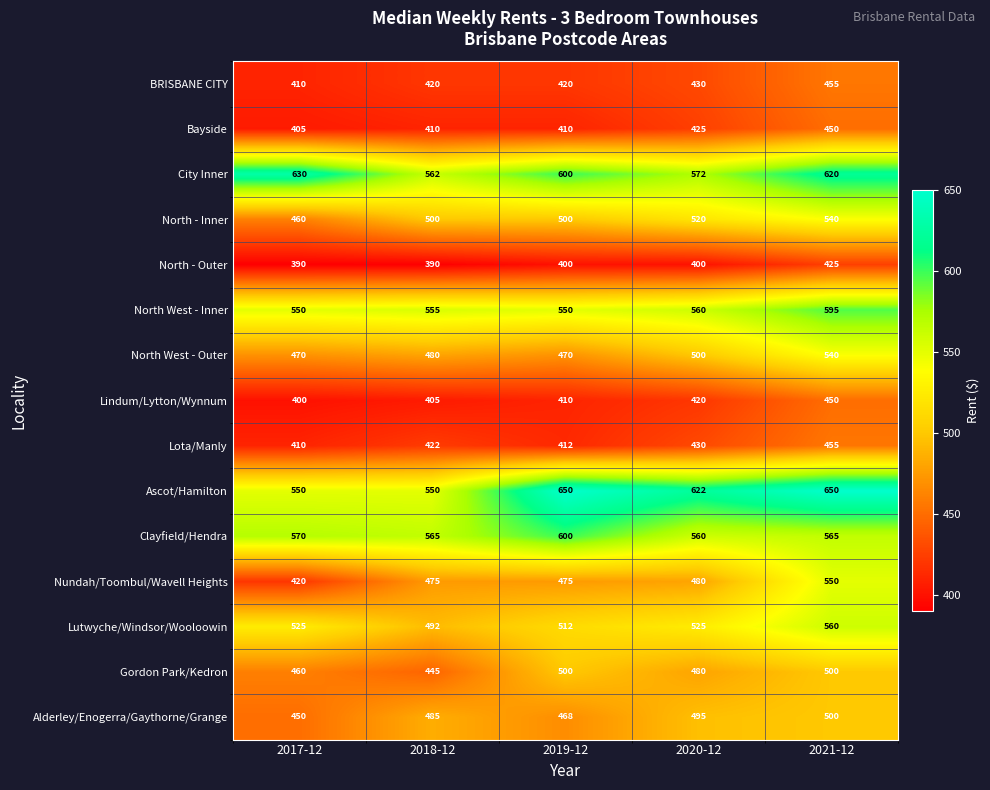

What is the average value of the Lutwyche/Windsor/Wooloowin series?

523